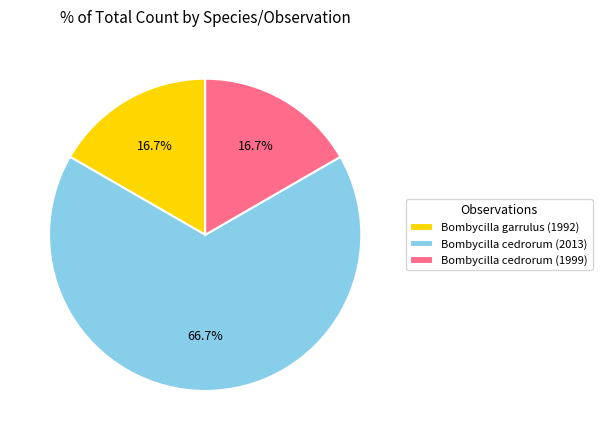

To the nearest percent, what percentage of the pie is Bombycilla garrulus (1992)?

17%